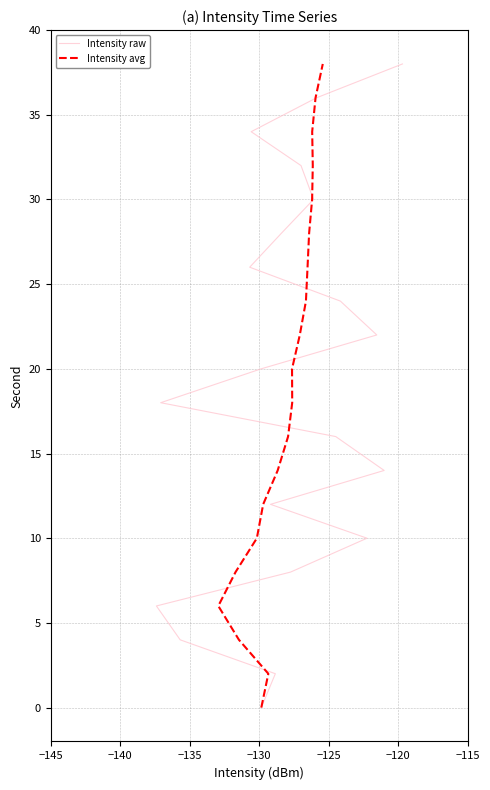

What are all the series names shown in the legend?

Intensity raw, Intensity avg